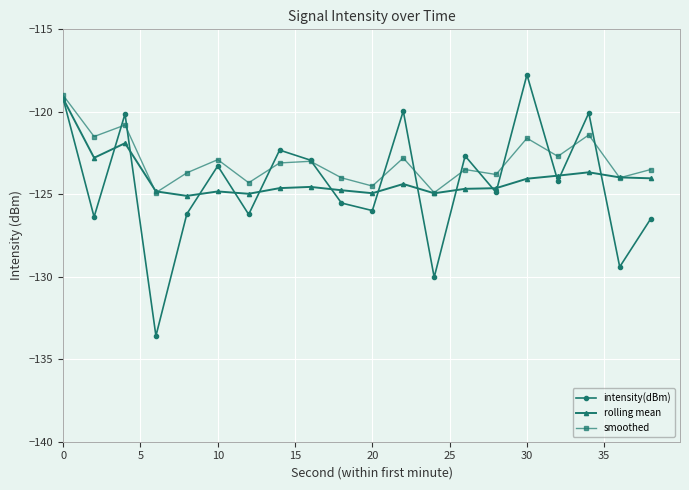

In intensity(dBm), how many points are lower than both neighbors (excluding endpoints)?

8